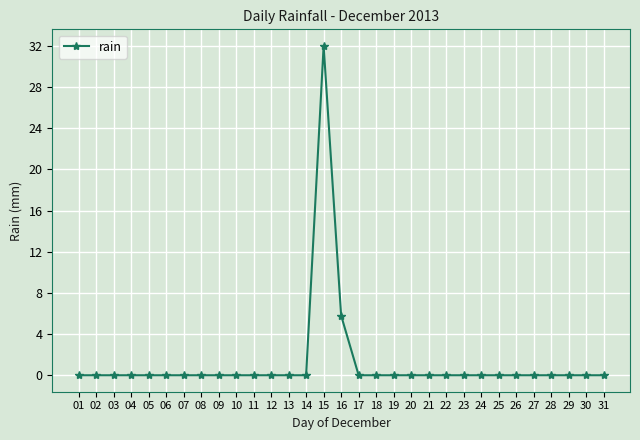

What is the change in value from 15 to 16?

-26.2